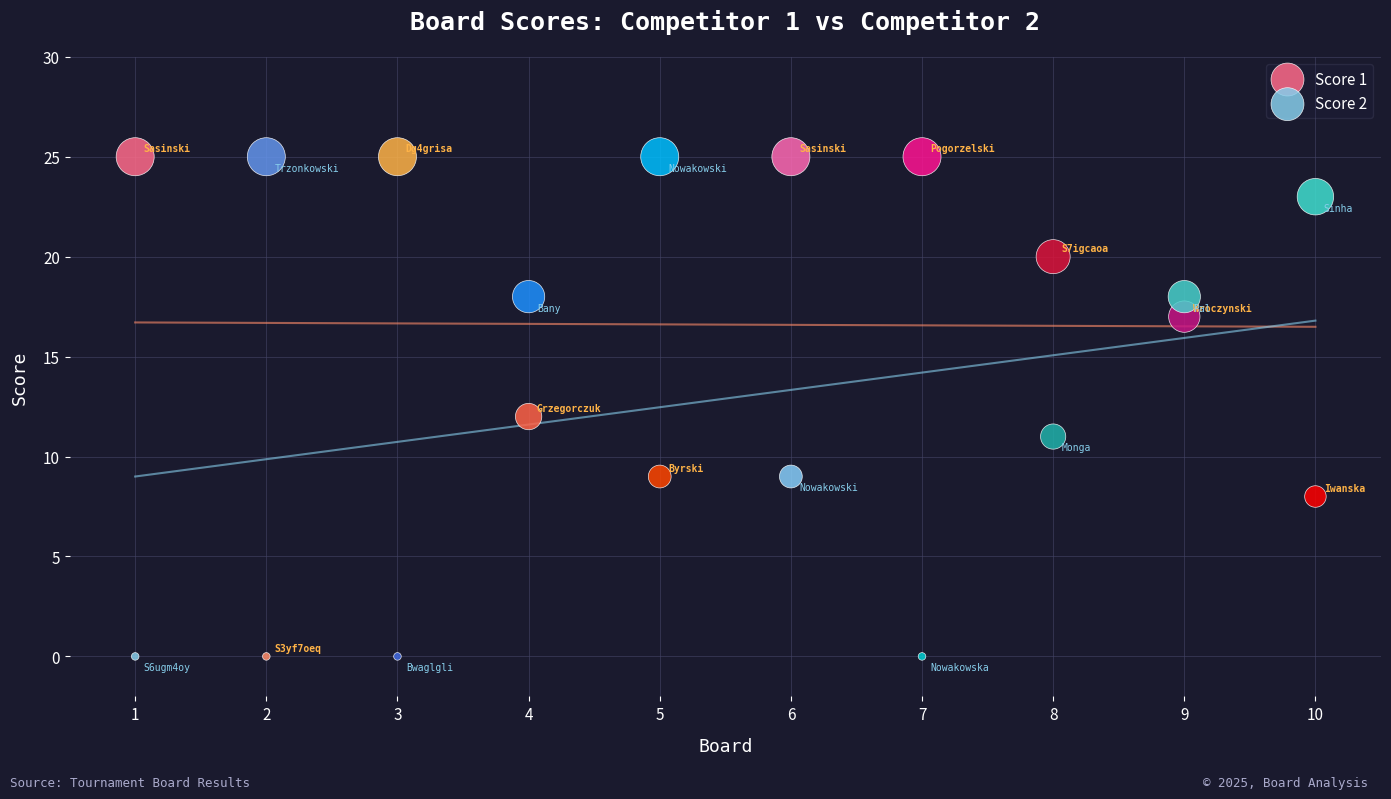

What is the X range (max minus min) for the scatter plot?

9